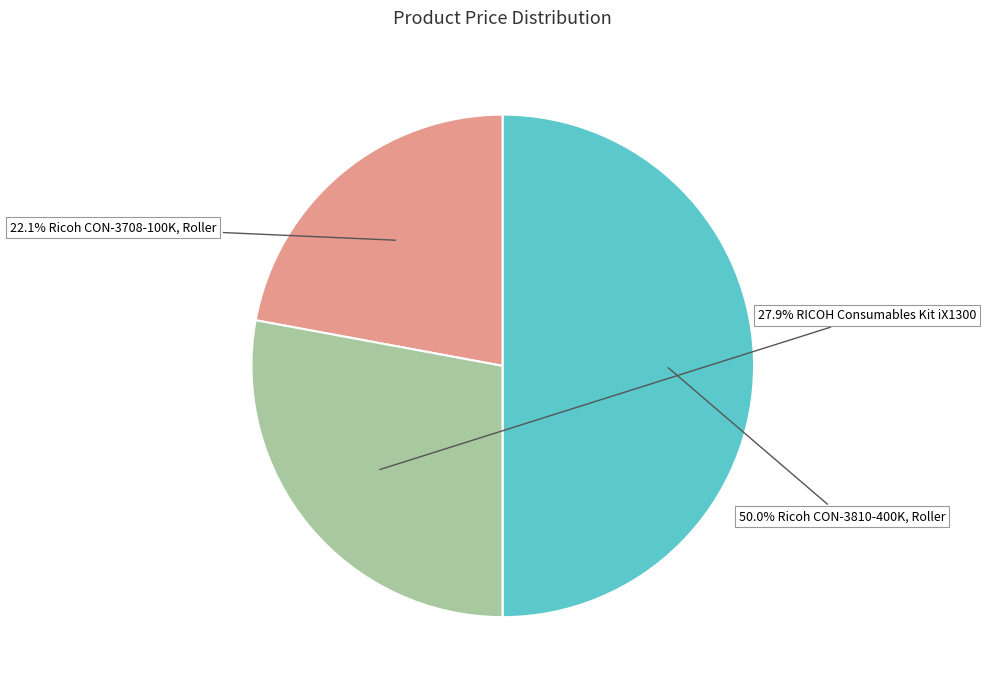

How many slices are in this pie chart?

3